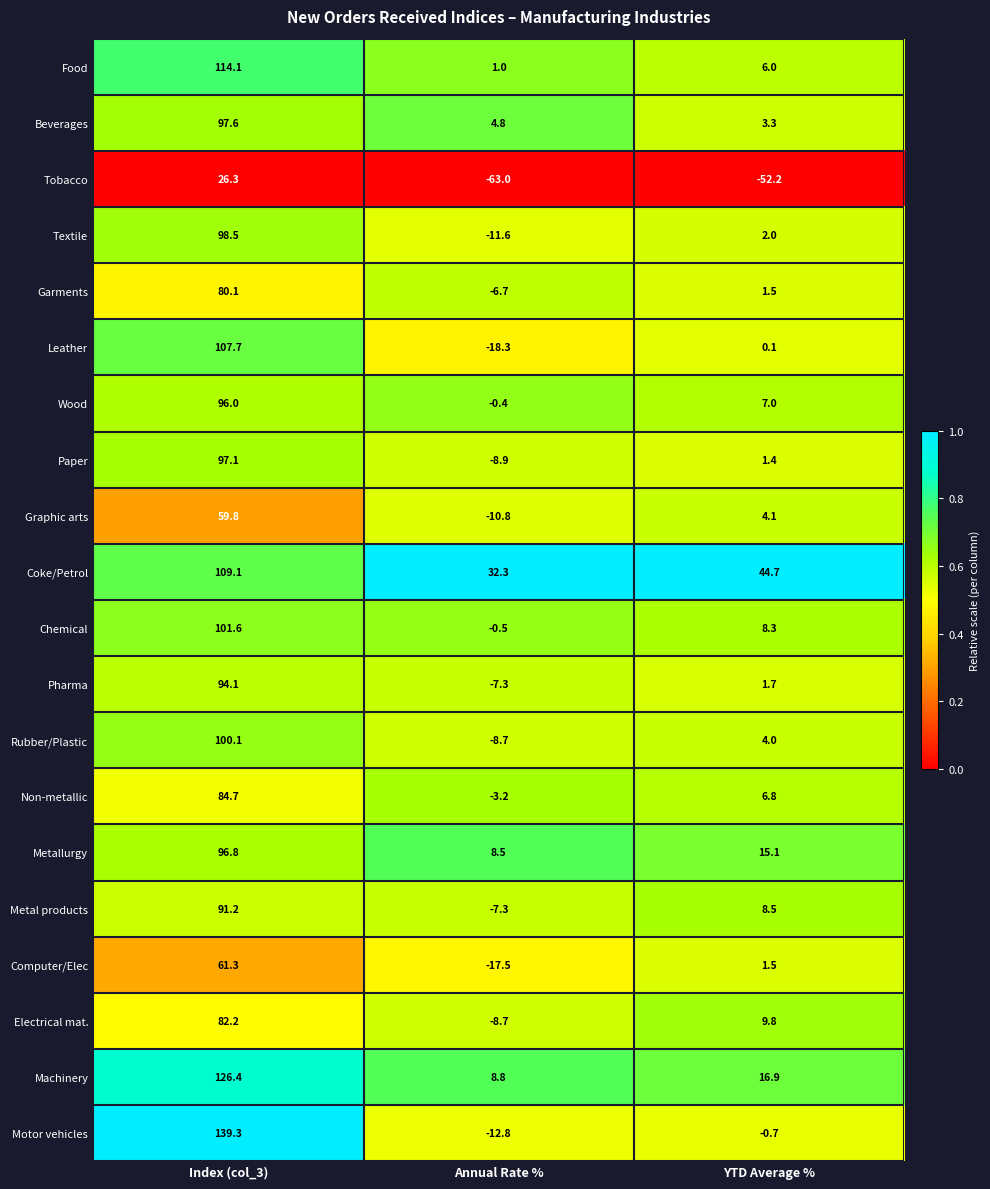

What is the total value across all series at Annual Rate %?

-130.3